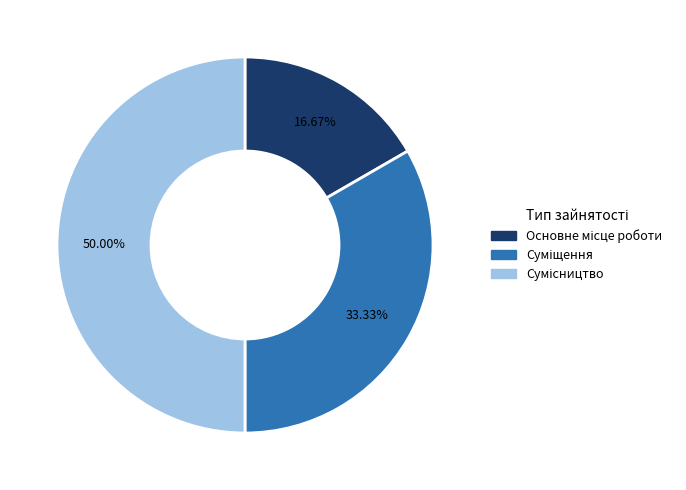

Does any single category account for the majority?

No